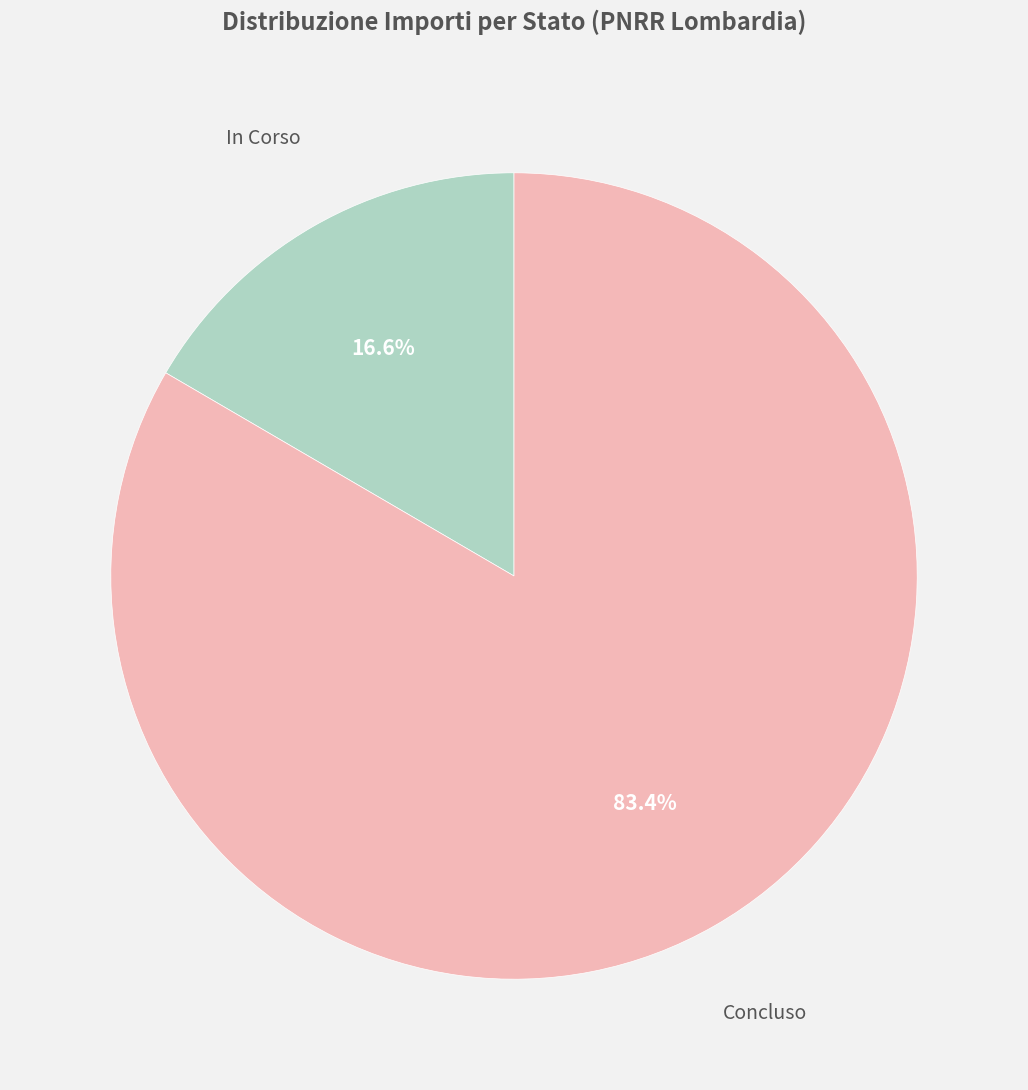

What is the total percentage of Concluso and In Corso?

100.0%